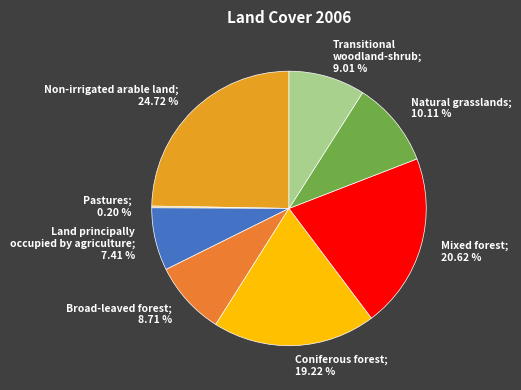

Do Mixed forest; 20.62 % and Non-irrigated arable land; 24.72 % together represent more than half of the pie?

No